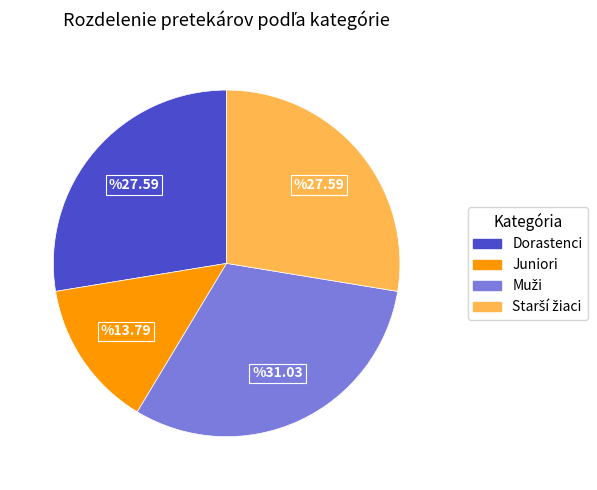

How many slices are in this pie chart?

4